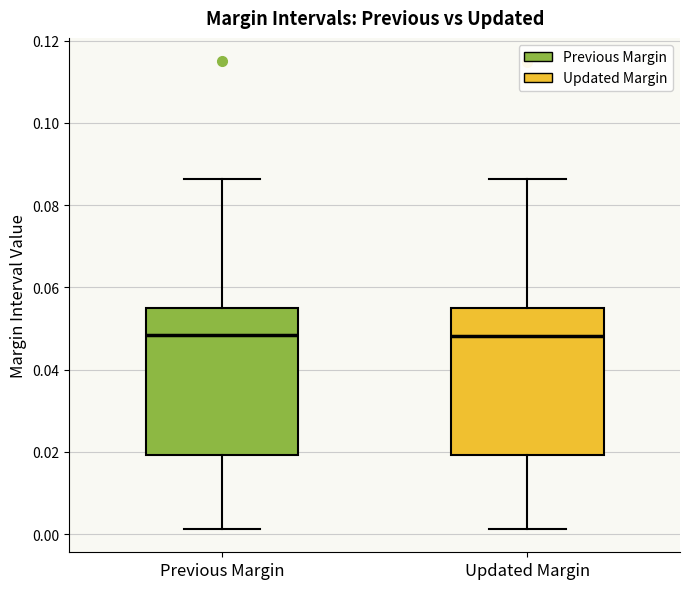

Reading left to right, transcribe this box plot: for each box, give where its median line is, the range the box spans, and where its two whiskers end, as read against the y-axis. The values are not printed on the chart, so give them approximately, as read against the axis.

Previous Margin: median 0.048, box 0.020 to 0.056, whiskers 0.002 to 0.086
Updated Margin: median 0.048, box 0.020 to 0.056, whiskers 0.002 to 0.086